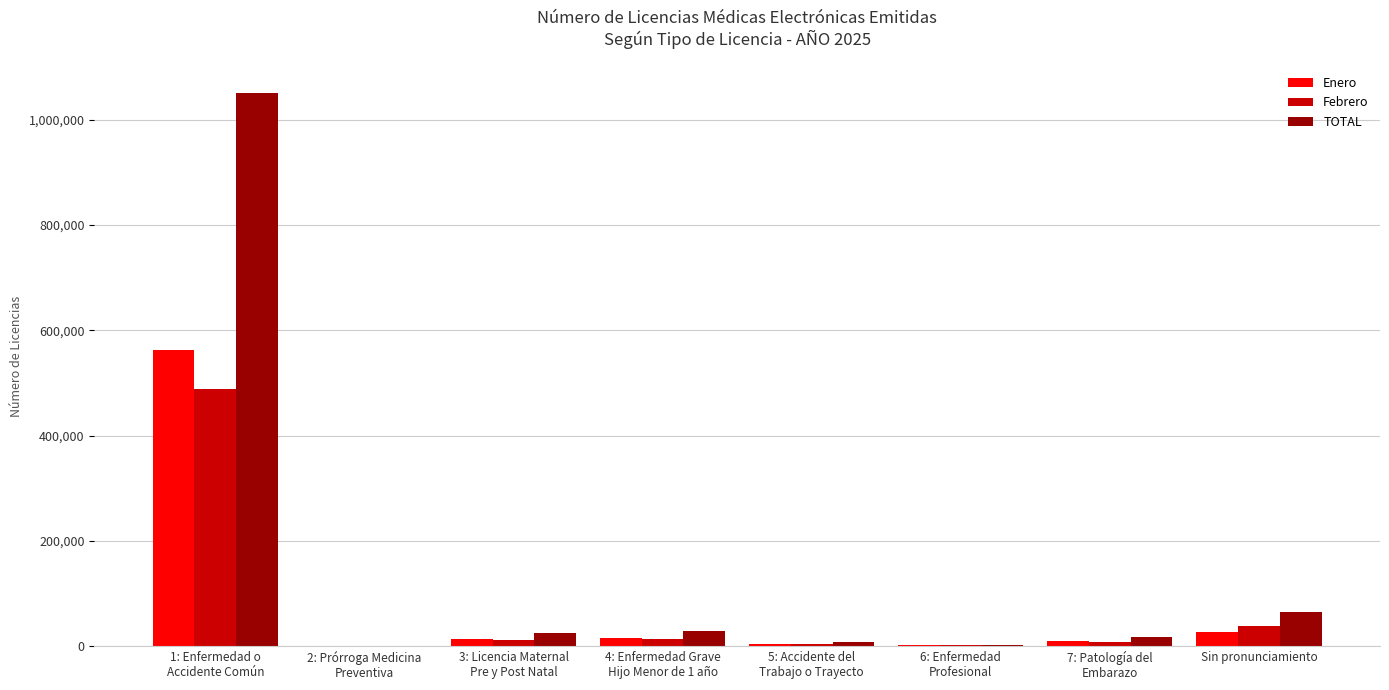

What is the difference between the TOTAL values at 7: Patología del
Embarazo and 4: Enfermedad Grave
Hijo Menor de 1 año?

11466